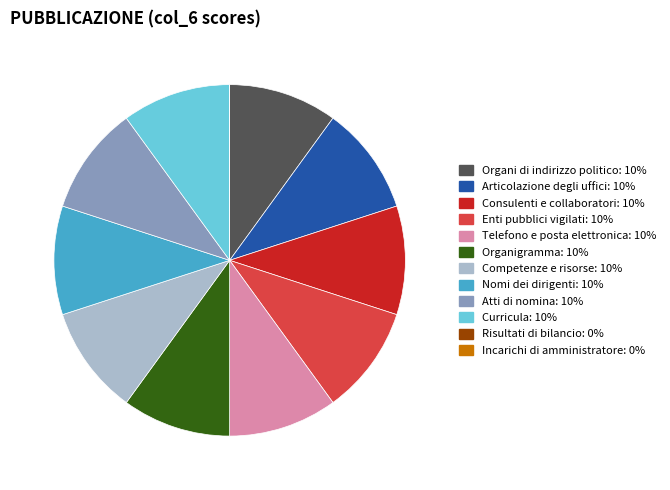

Do Atti di nomina and Consulenti e collaboratori together represent more than half of the pie?

No